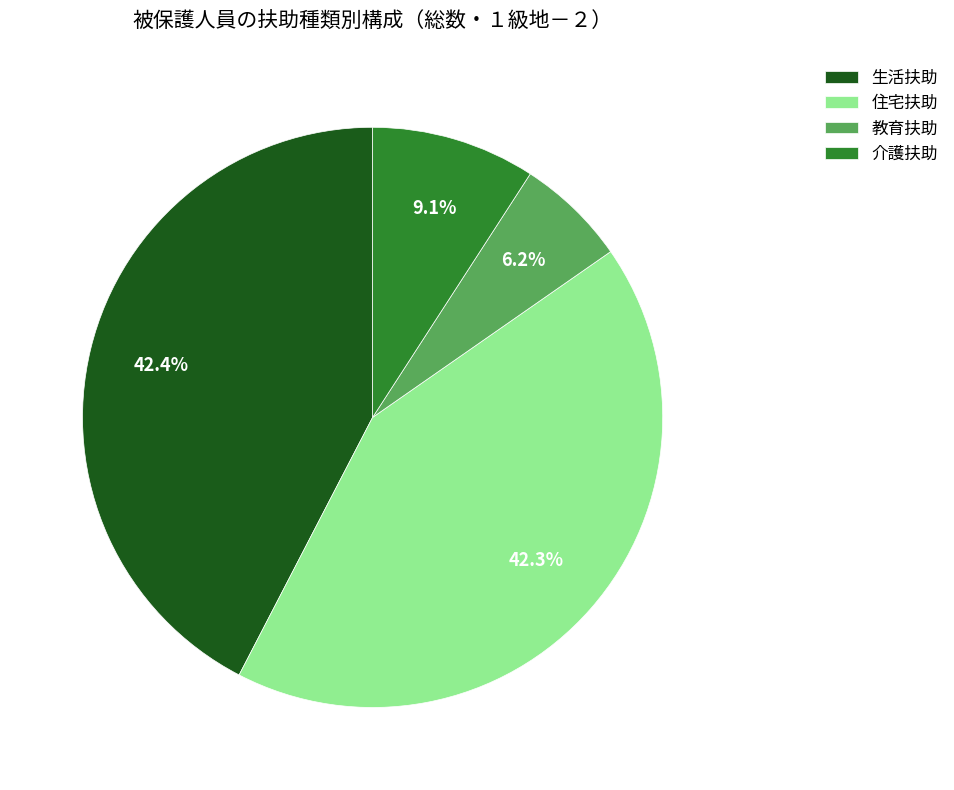

Count the number of slices in the pie.

4